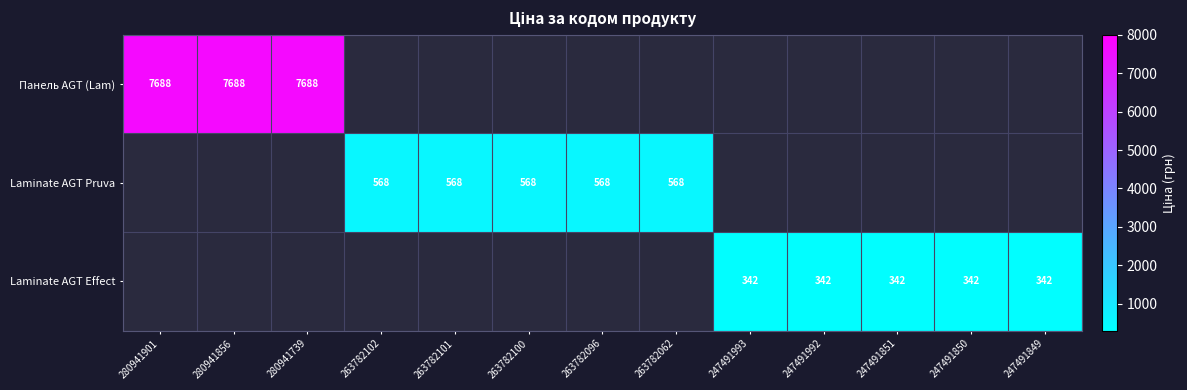

Where does the Laminate AGT Pruva series first go above 567?

263782102